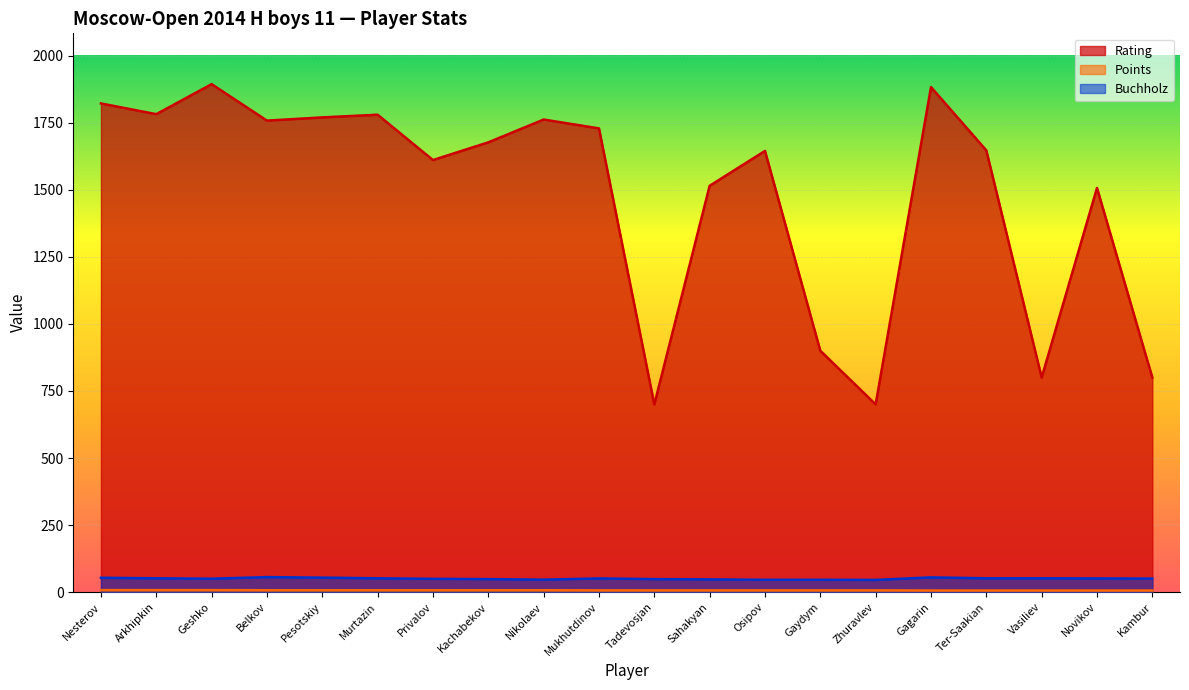

The Buchholz series shows 50.5 at Kambur. True or false?

True